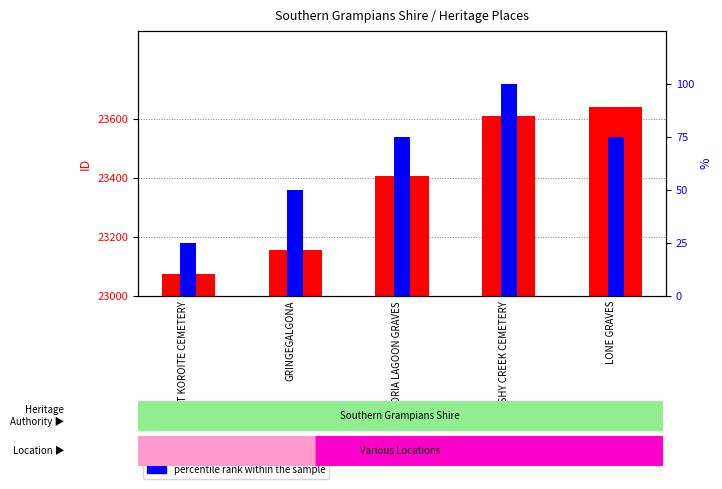

How many bars are there in total?

10